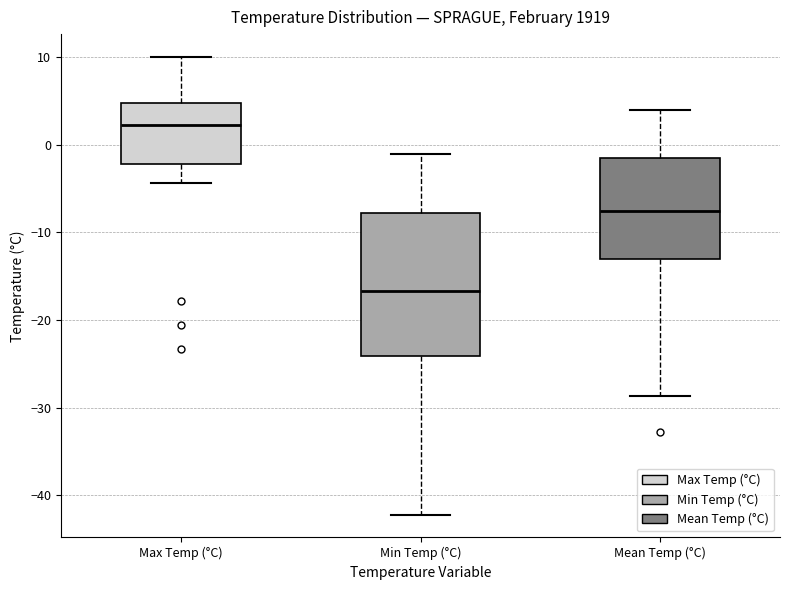

Which box is the tallest, from its lower edge to its upper edge?

Min Temp (°C)